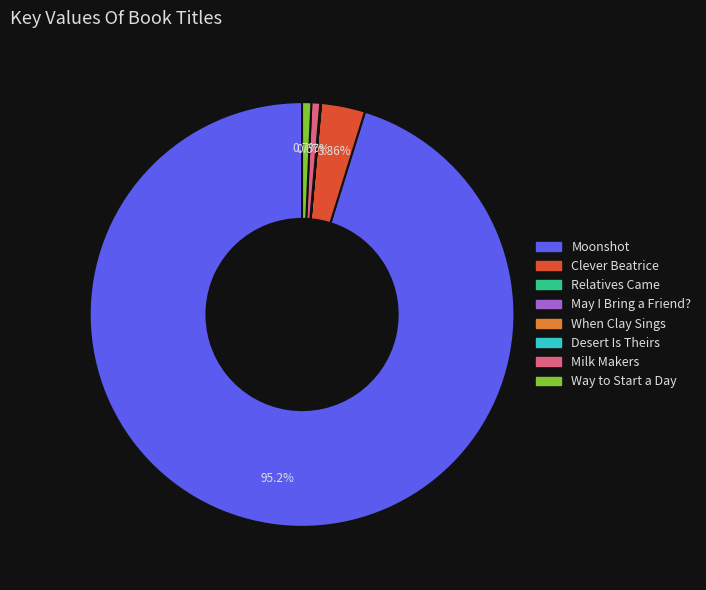

What is the largest slice in the pie chart?

Moonshot